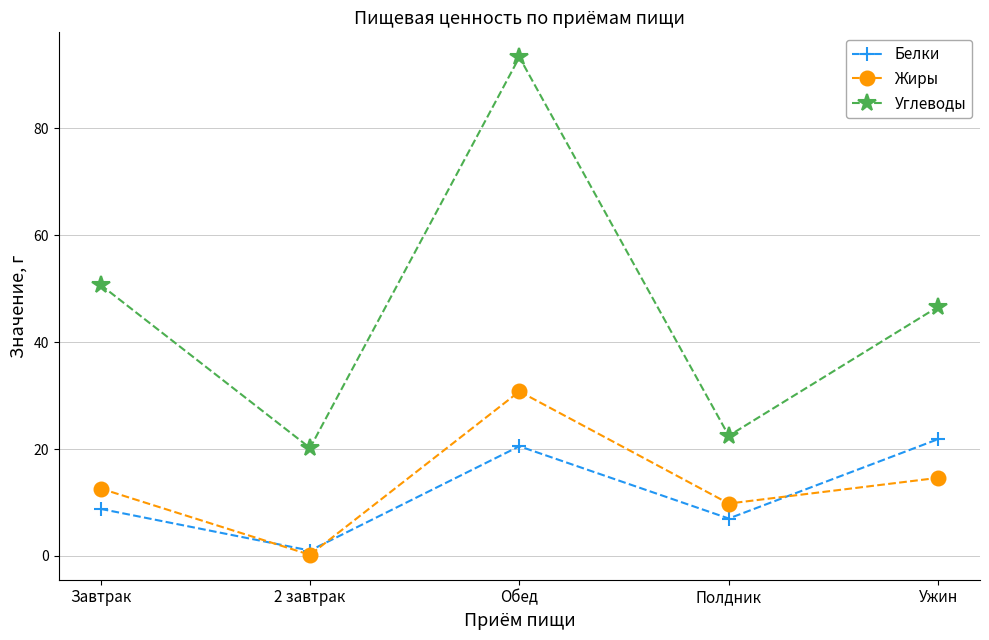

Where does the Белки series first go above 8?

Завтрак